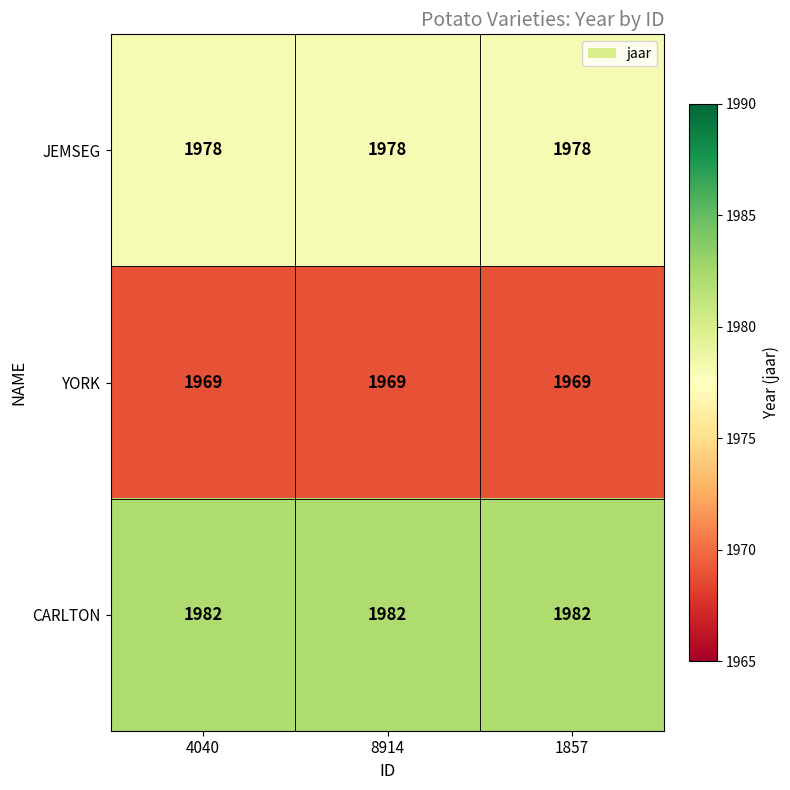

Is it true that CARLTON equals 1054 at 4040?

False